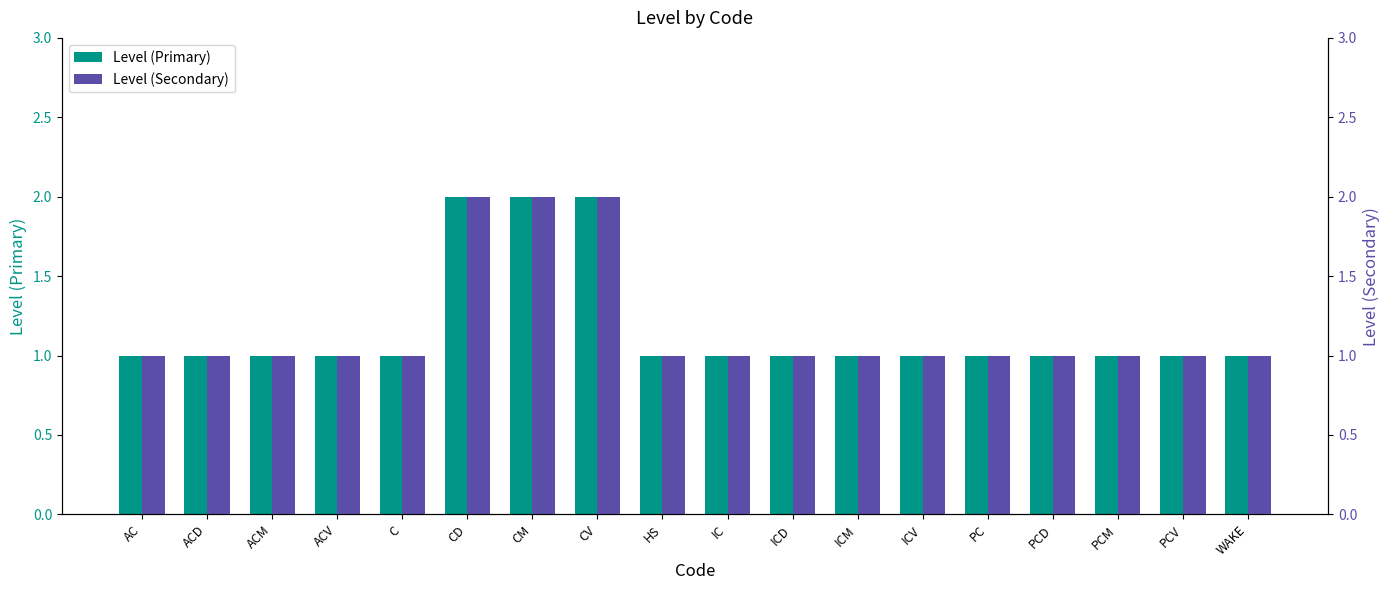

Which category has the lowest value in the Level (Primary) series?

AC